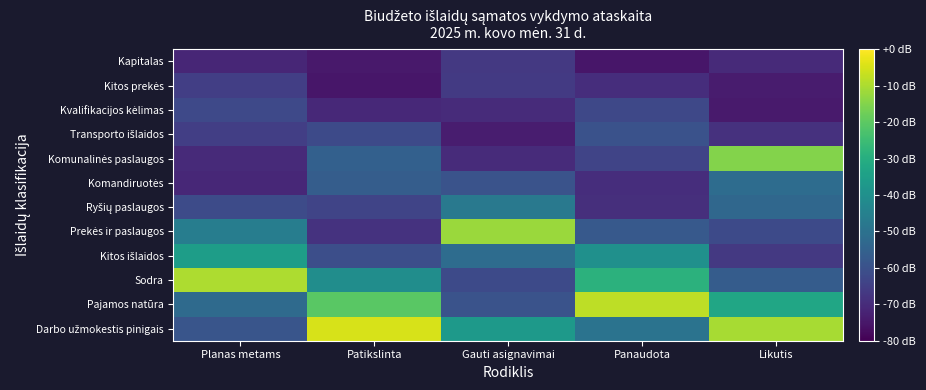

What is the smallest value displayed?

-75.2